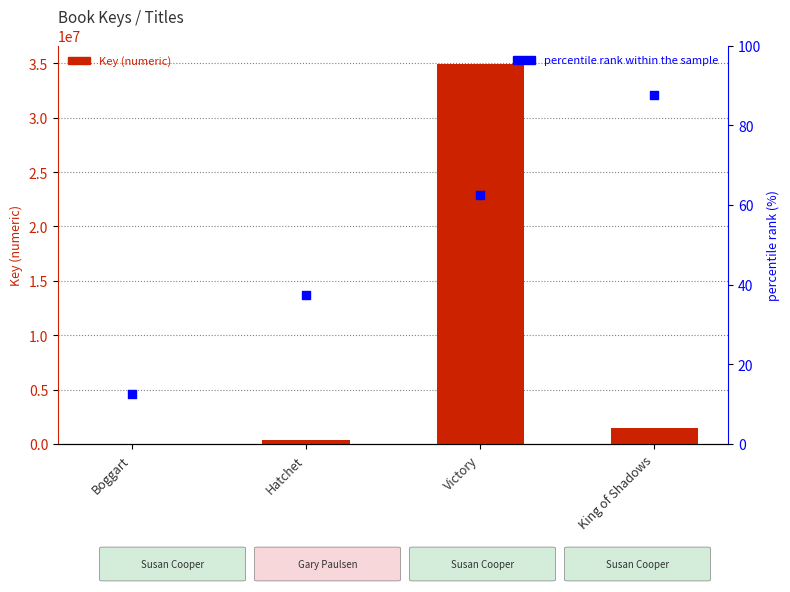

Which series has the largest total across all categories?

Key